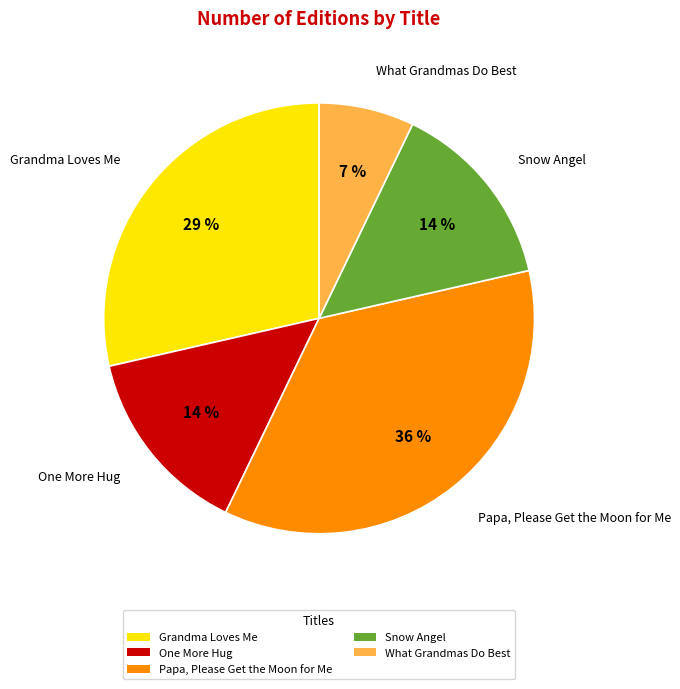

To the nearest percent, what percentage of the pie is One More Hug?

14%